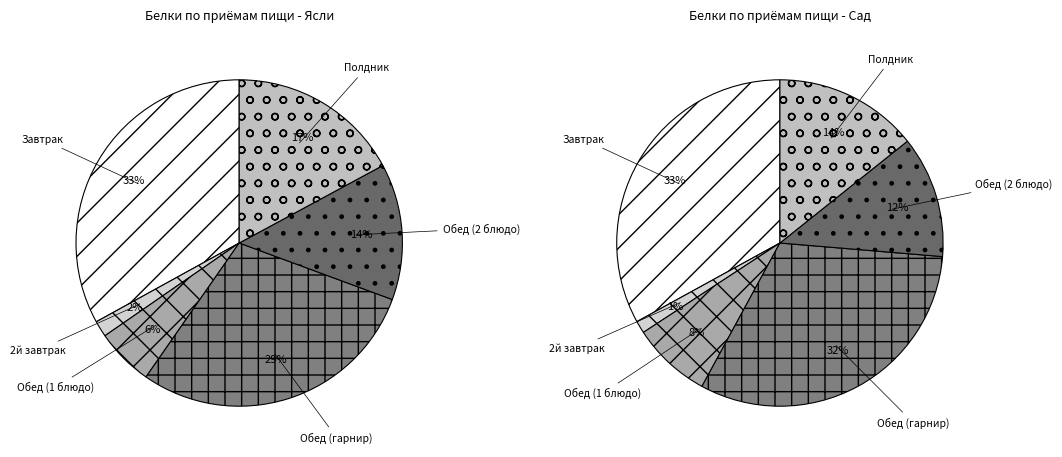

Does any single category account for the majority?

No